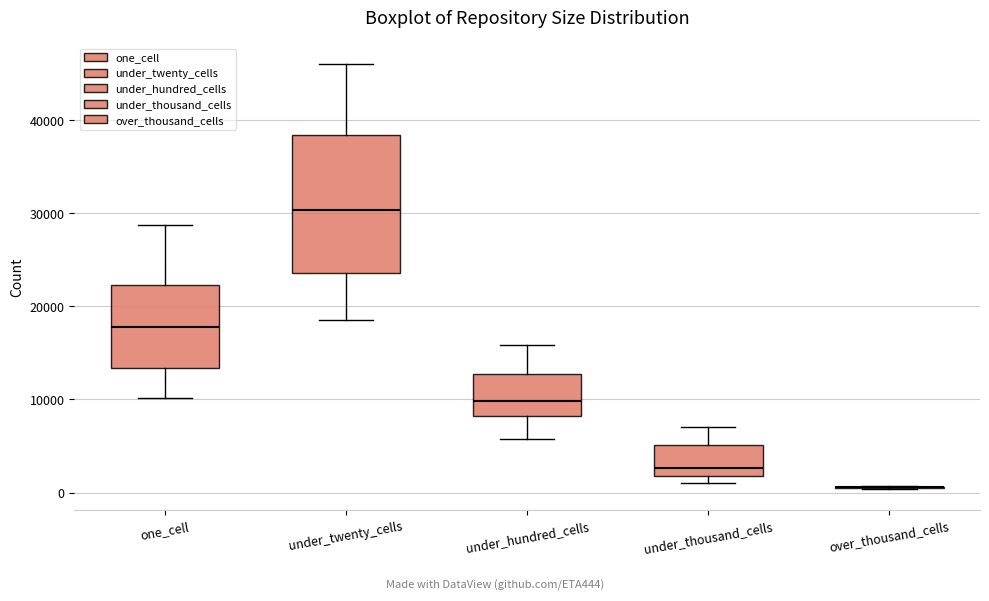

Reading left to right, read every box against the y-axis: the position of its median line, the range the box covers, and the ends of its whiskers. The values are not printed on the chart, so give them approximately, as read against the axis.

one_cell: median 18000, box 13000 to 22000, whiskers 10000 to 29000
under_twenty_cells: median 30000, box 24000 to 38000, whiskers 19000 to 46000
under_hundred_cells: median 10000, box 8000 to 13000, whiskers 6000 to 16000
under_thousand_cells: median 3000, box 2000 to 5000, whiskers 1000 to 7000
over_thousand_cells: box collapsed to a line at 1000, whiskers 0 to 1000